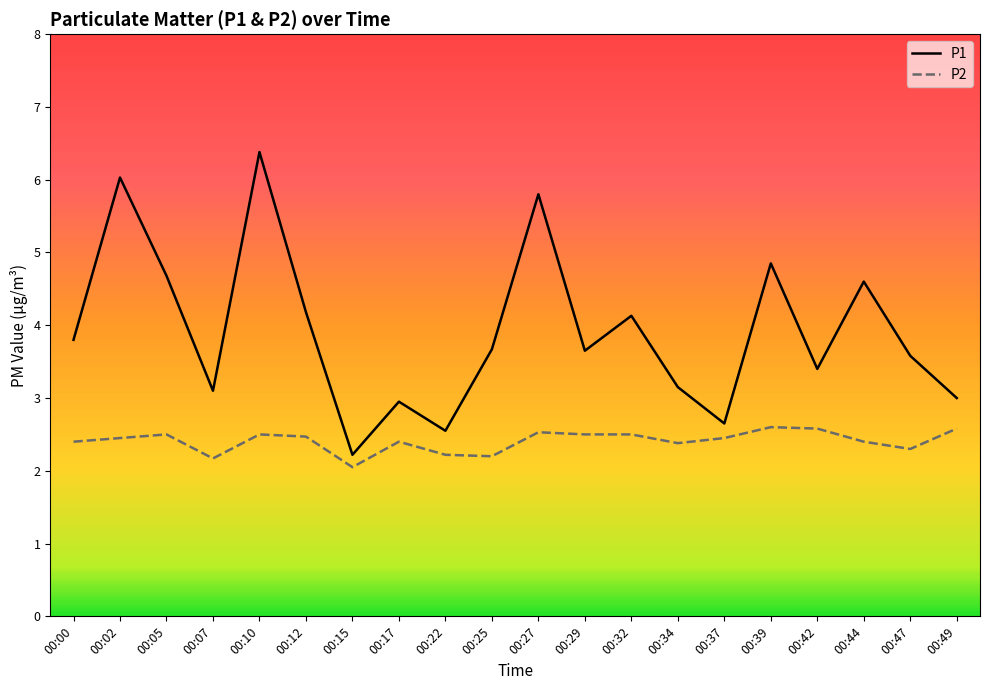

List the series in order of their peak value, lowest first.

P2, P1